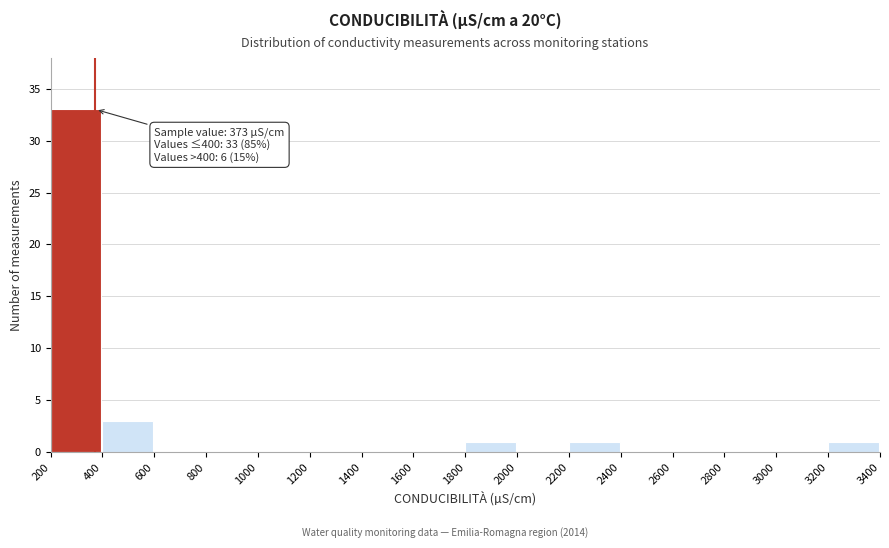

Which range on the x-axis has the tallest bar?

200 to 400